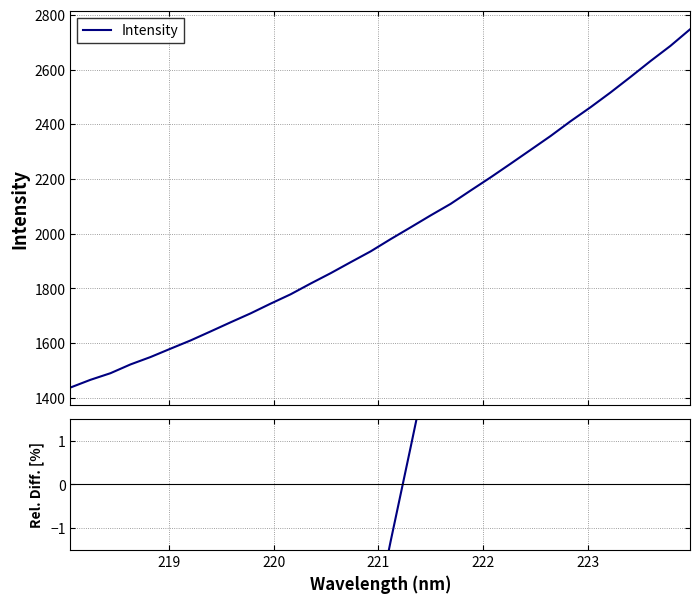

What is the lowest value of the Intensity series?

1438.0